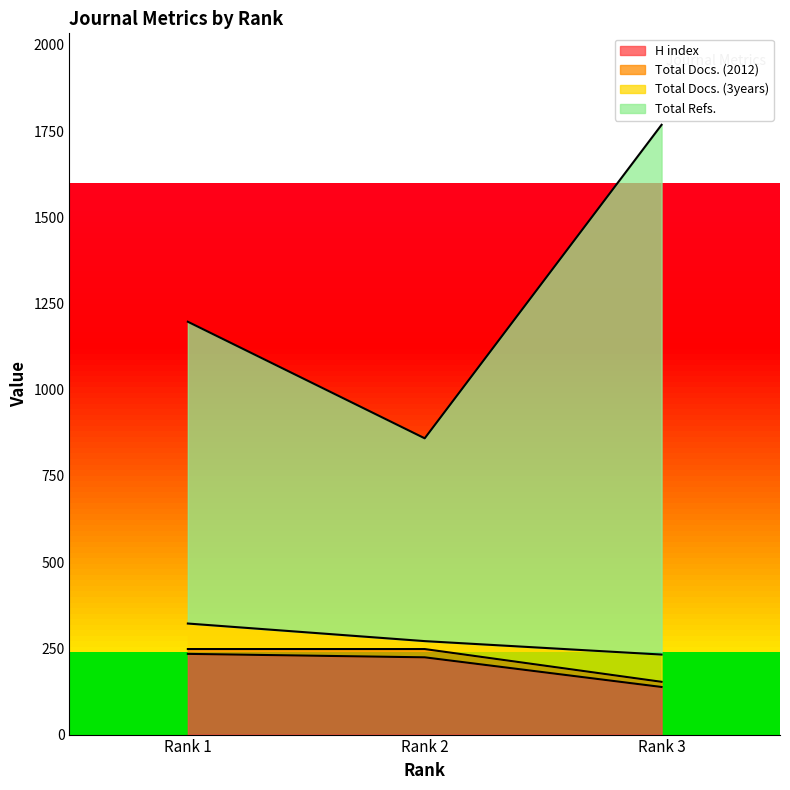

How many values in the Total Refs. series exceed 1197?

1